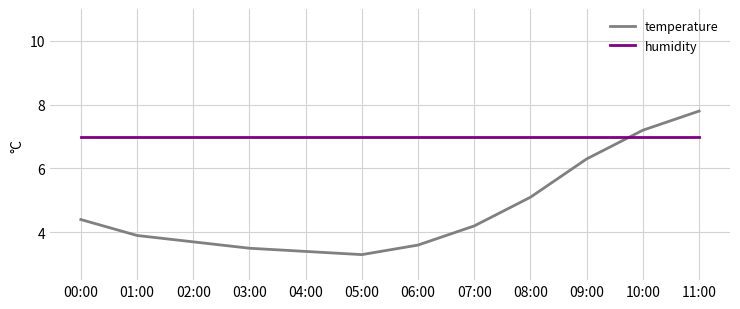

Which label corresponds to the largest value in the chart?

11:00